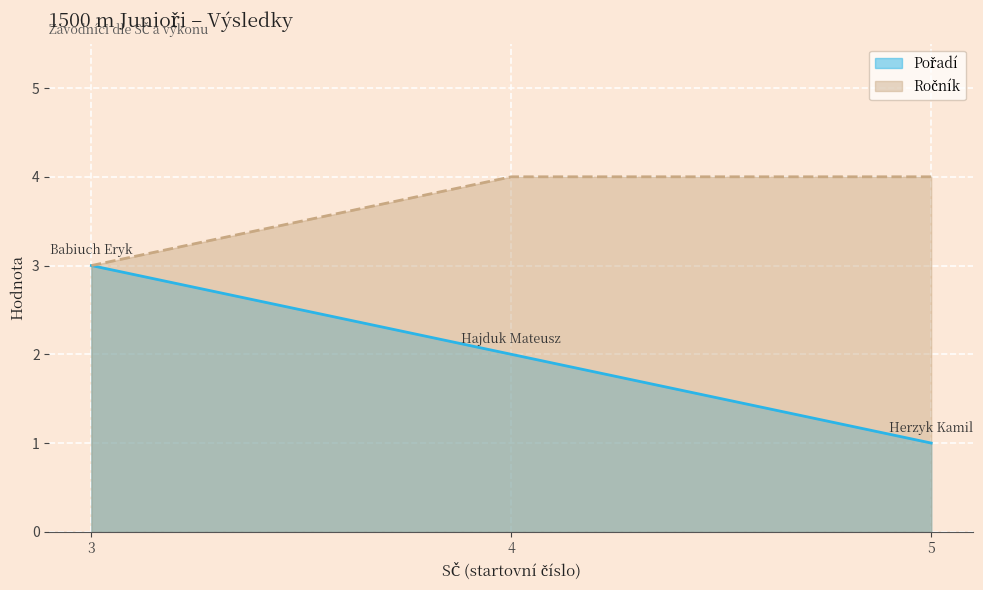

What is the sum of the Pořadí values at 3 and 5?

4